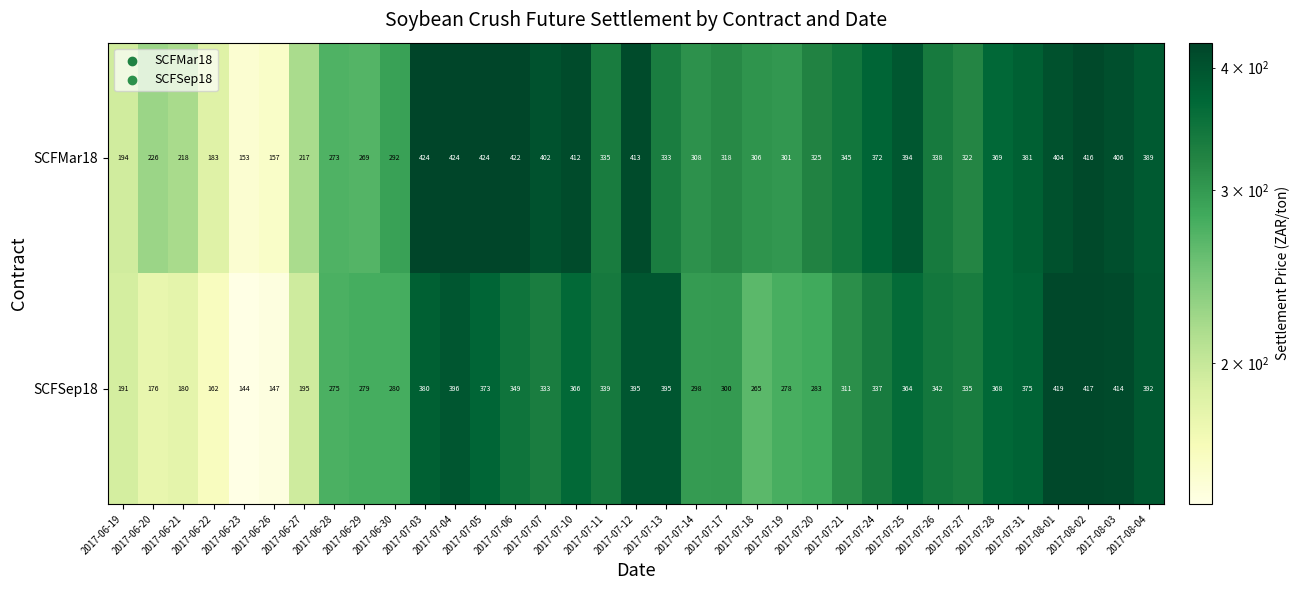

Read the SCFMar18 value at 2017-07-19.

301